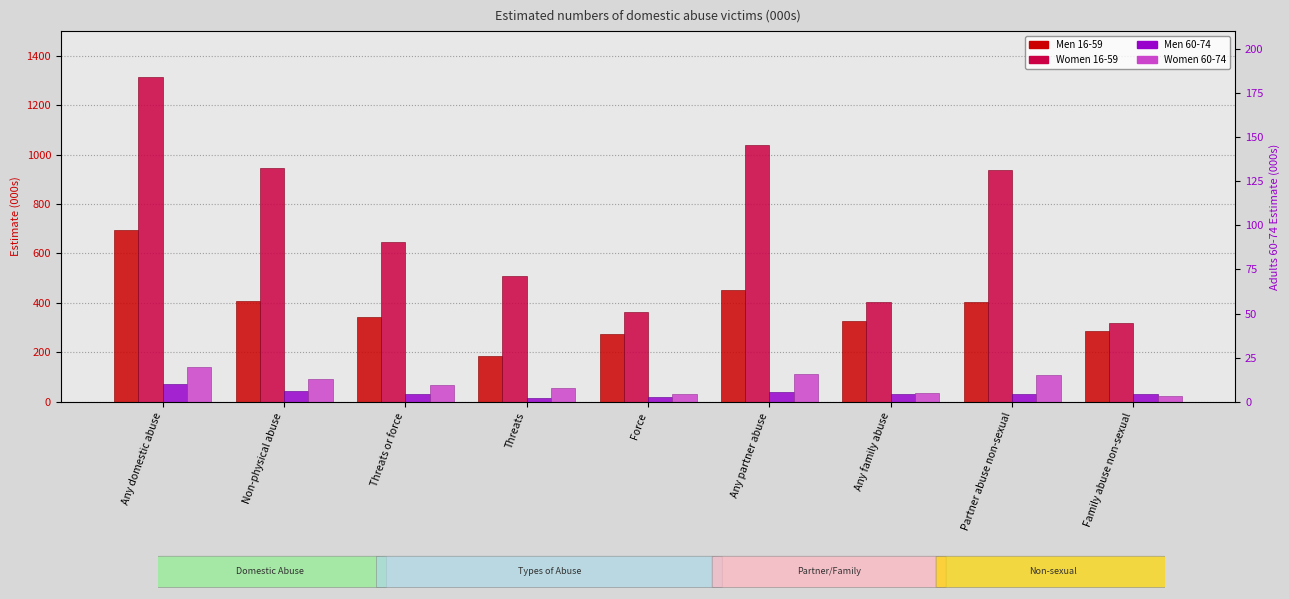

Count the number of categories in the chart.

9